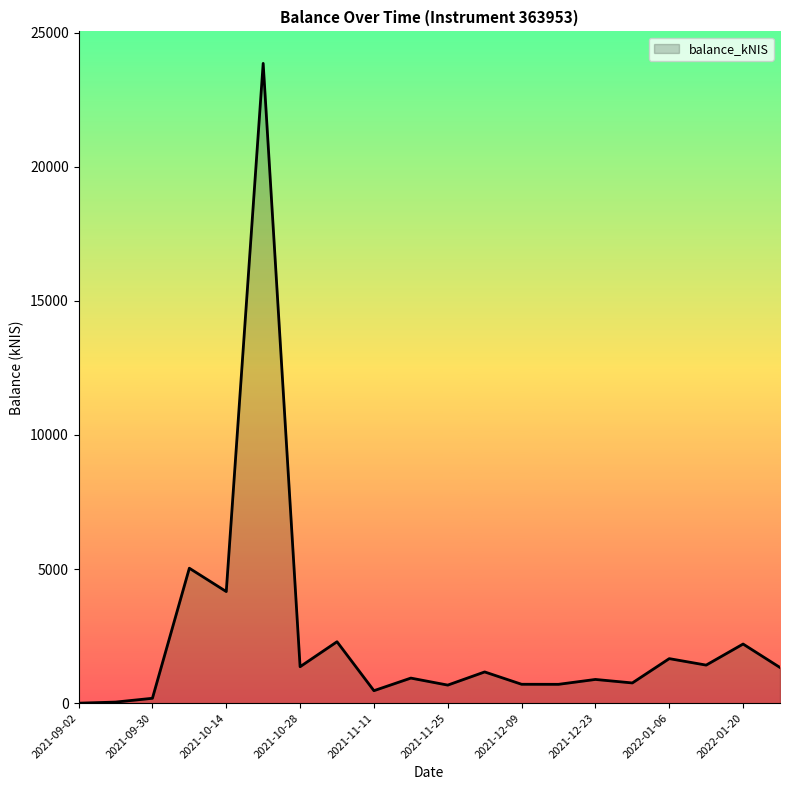

What is the maximum value shown in the chart?

23857.2